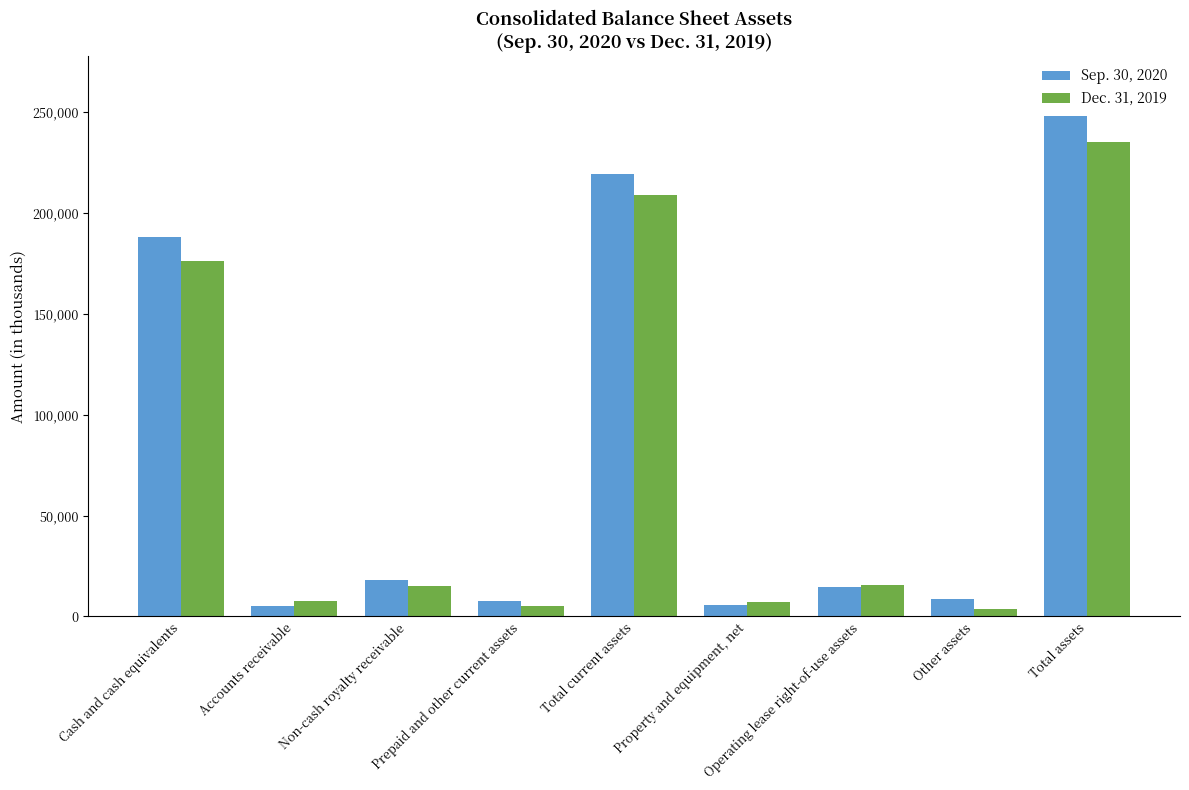

What is the smallest value displayed?

3784